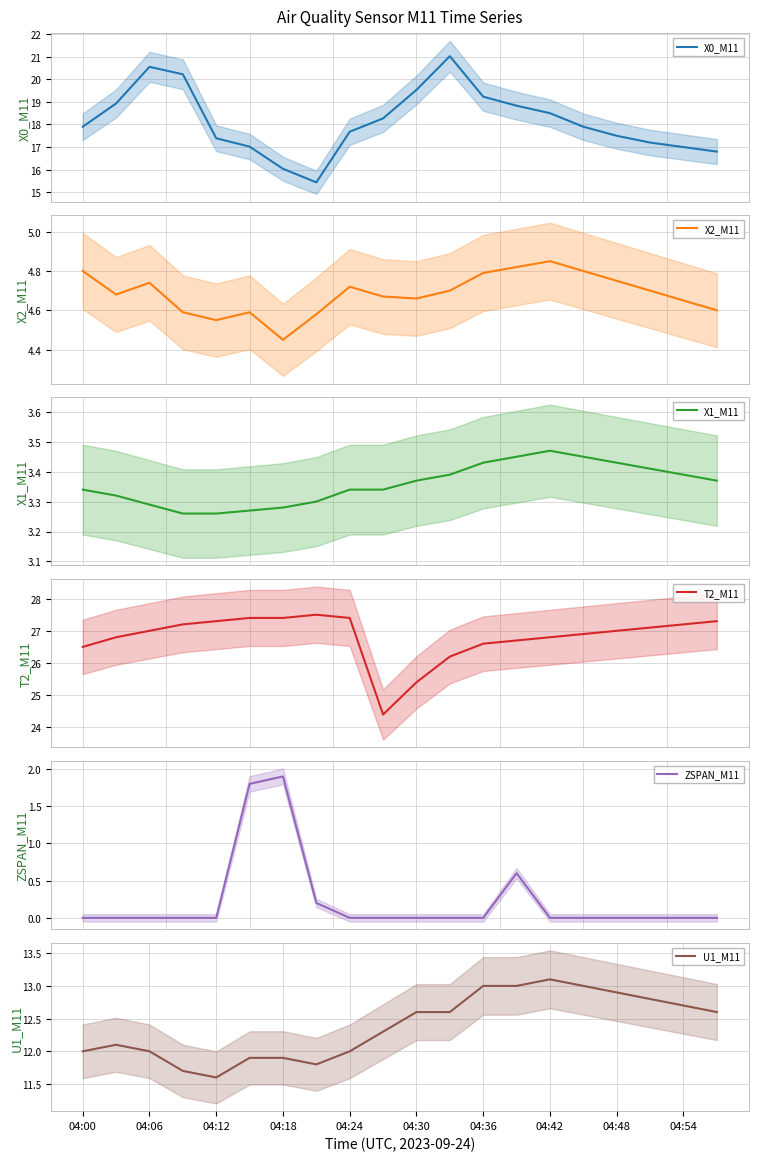

What is the minimum value for T2_M11?

24.4